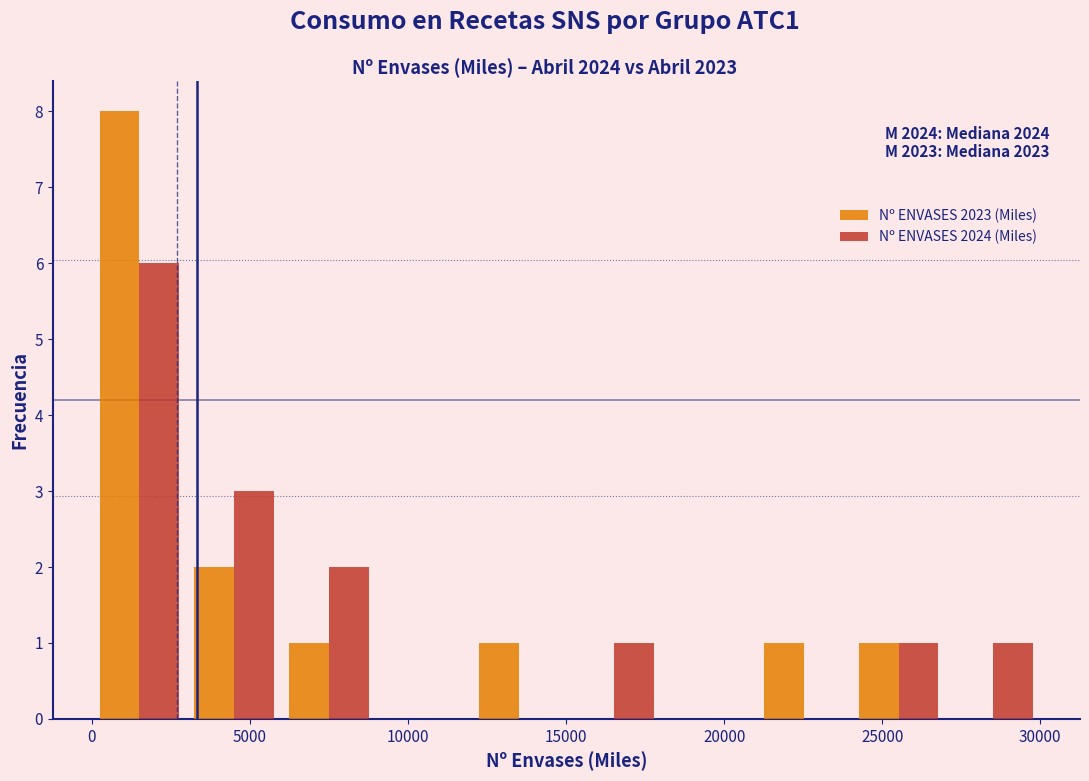

In the Nº ENVASES 2024 (Miles) series, which range on the x-axis has the tallest bar?

0 to 3000